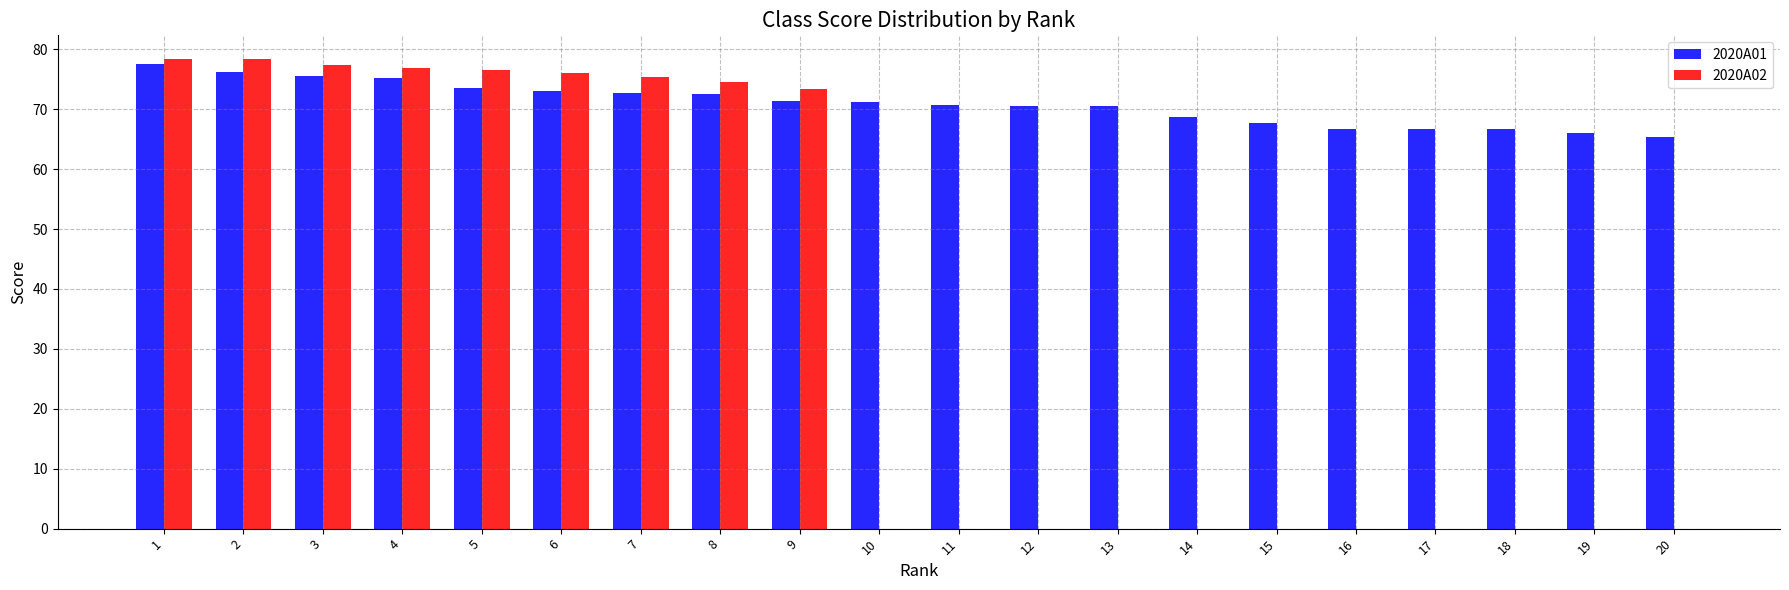

Is the value of 2020A02 at 6 greater than the value of 2020A01 at 13?

Yes